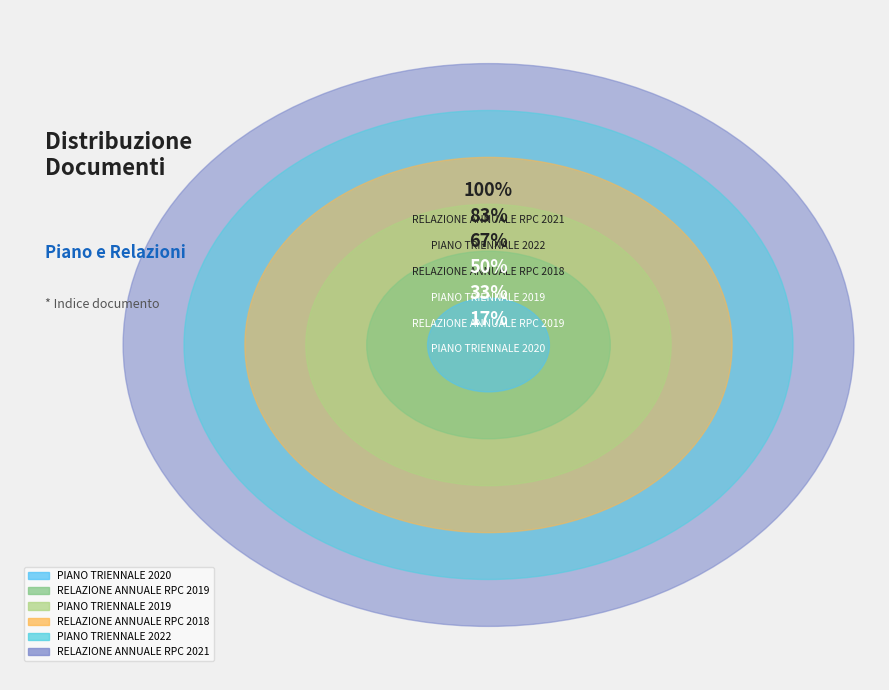

Is PIANO TRIENNALE 2020 the majority of the pie?

No